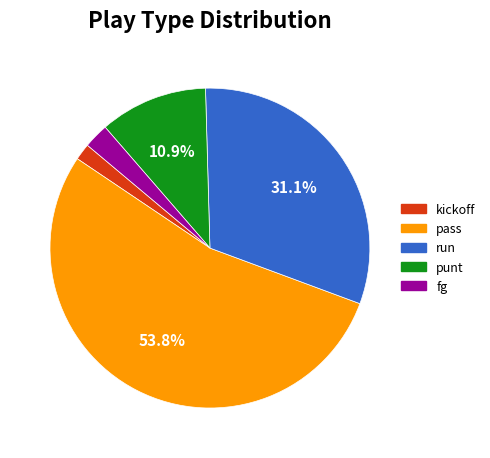

Is there a majority slice in this chart?

Yes